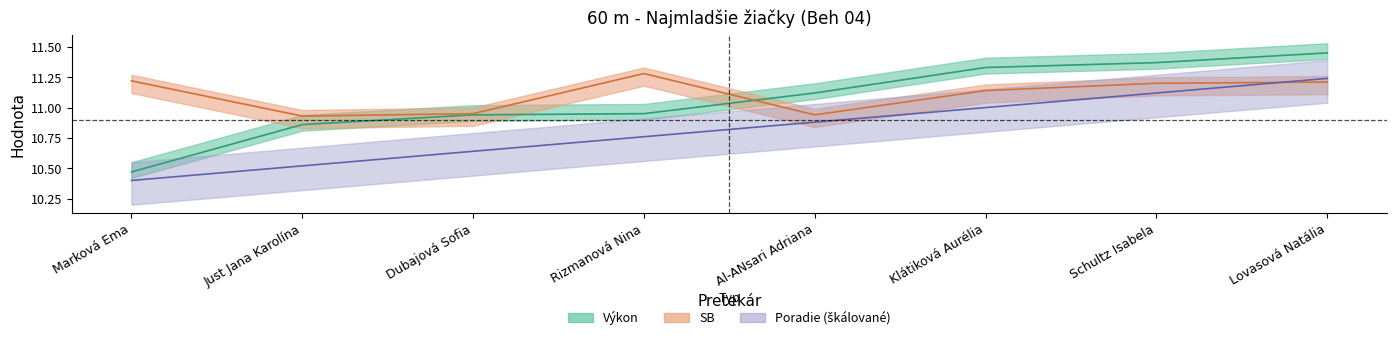

How many lines are shown in the chart?

3